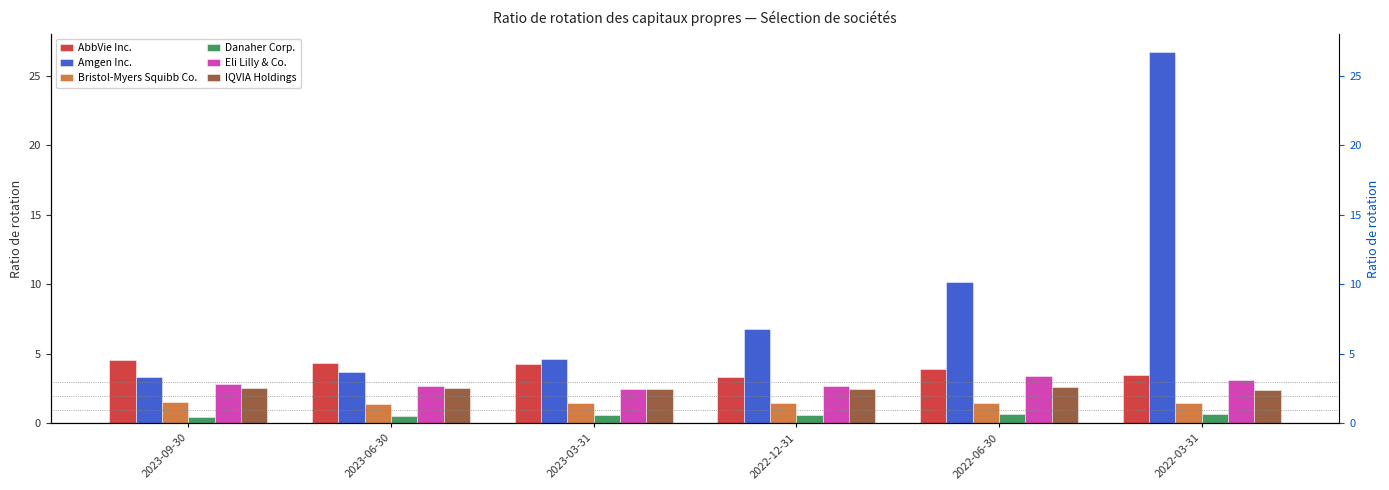

Which series has the largest total across all categories?

Amgen Inc.